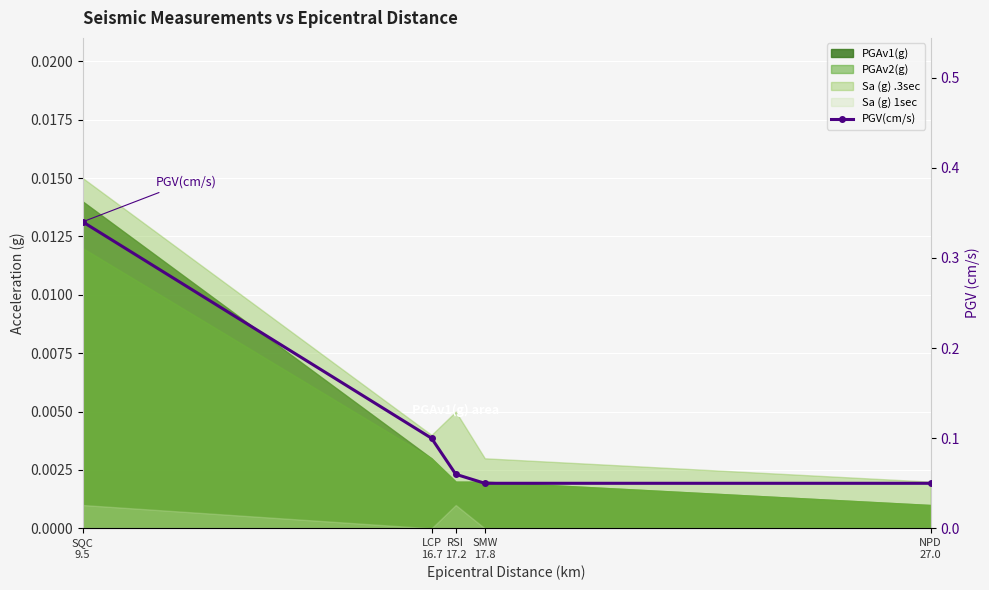

Where is the data nearest to the value 0?

SMW
17.8